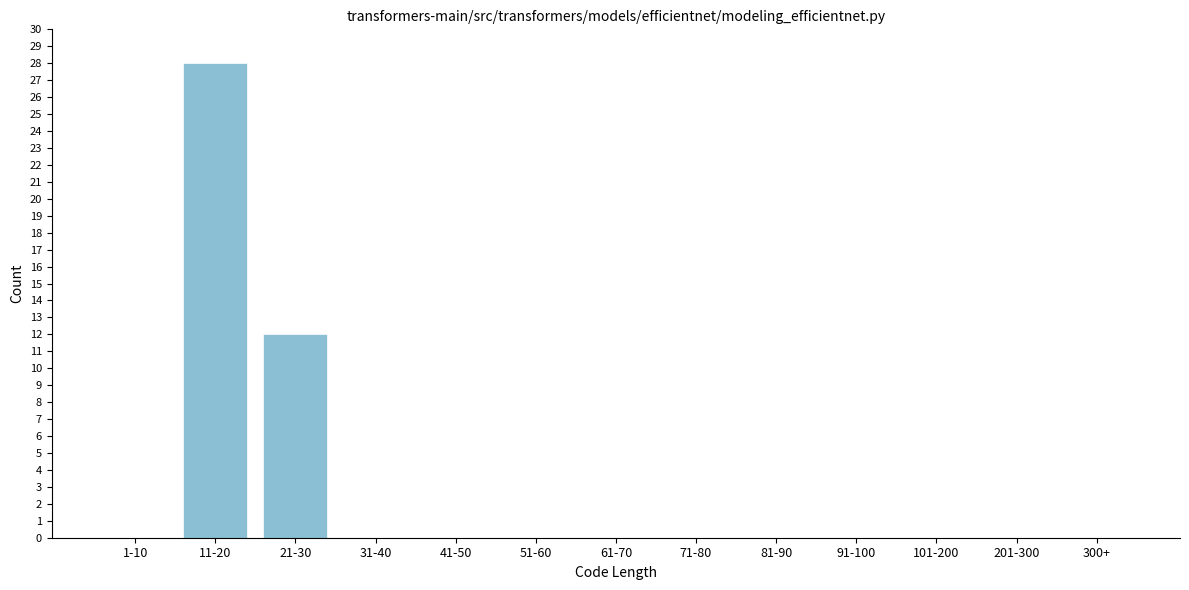

Reading left to right, transcribe all the data shown in this chart.

1-10=0	11-20=28	21-30=12	31-40=0	41-50=0	51-60=0	61-70=0	71-80=0	81-90=0	91-100=0	101-200=0	201-300=0	300+=0